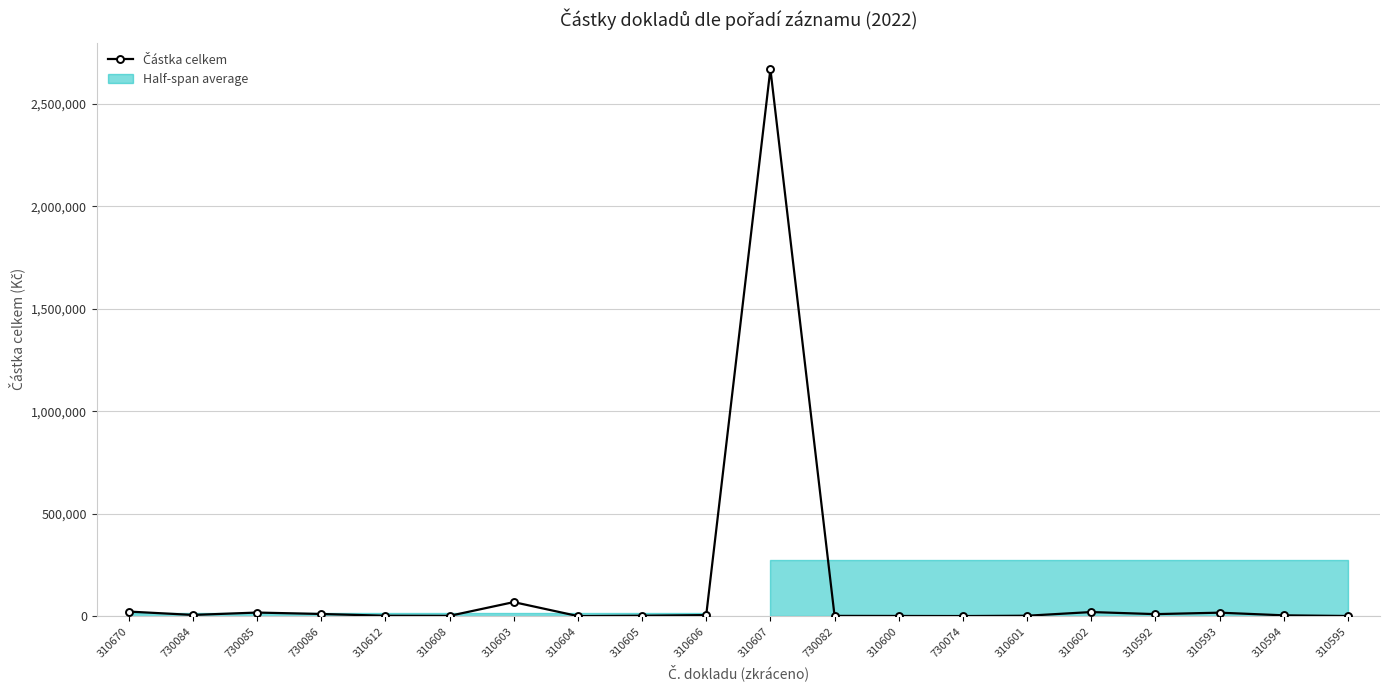

Which label corresponds to the smallest value in the chart?

310604